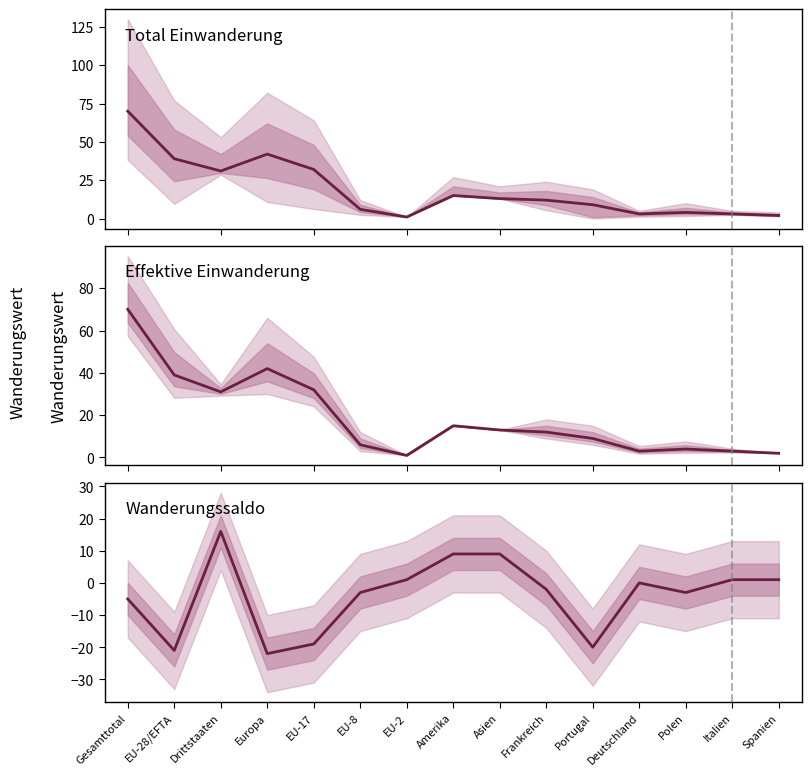

True or false: Total Einwanderung and Effektive Einwanderung intersect in this chart.

False